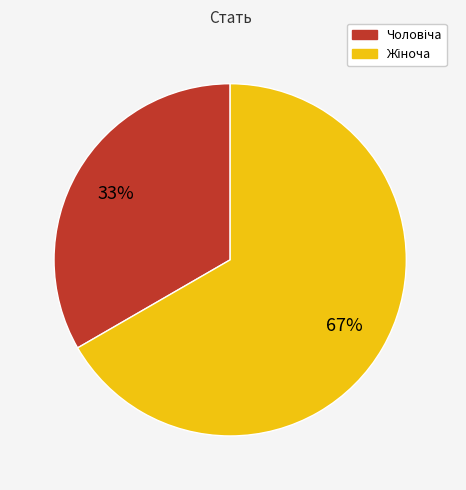

Is there any slice that represents more than half of the pie?

Yes